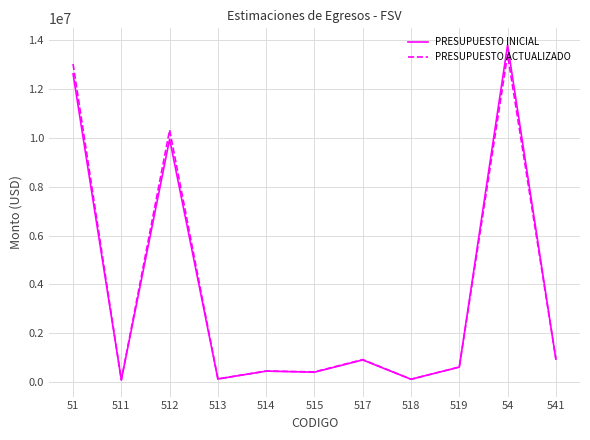

At which category is the sum across all series the highest?

54